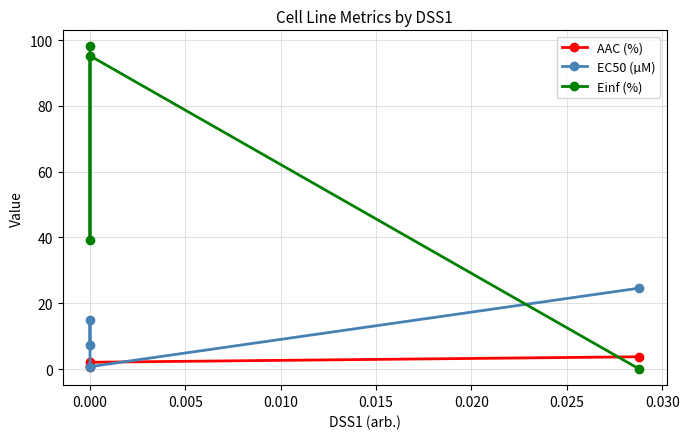

How many data points in EC50 (µM) are above 15?

1